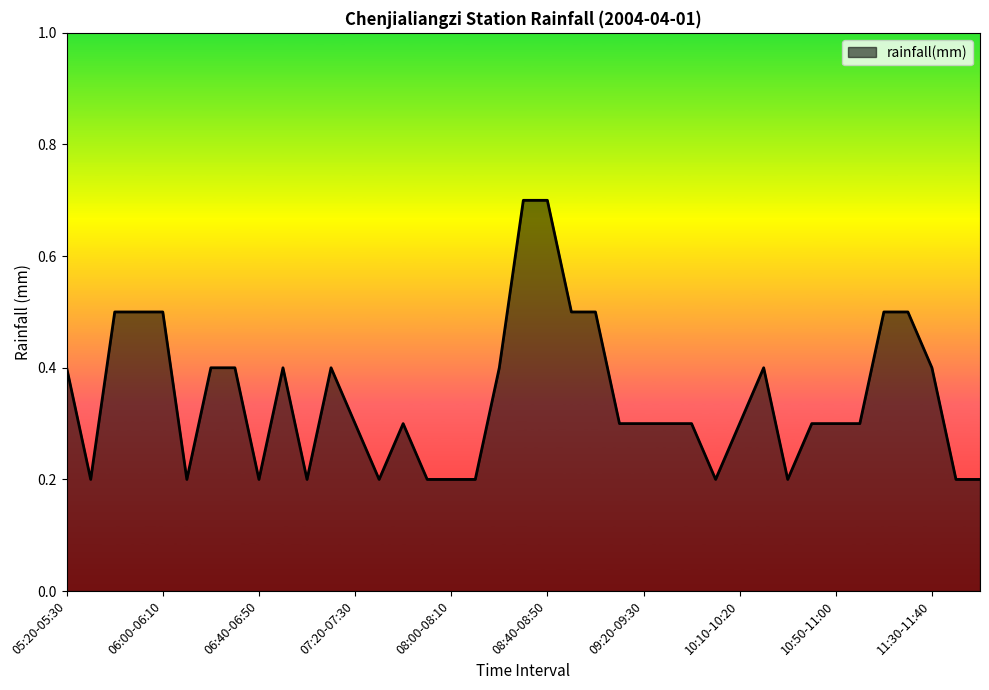

How many lines are shown in the chart?

1